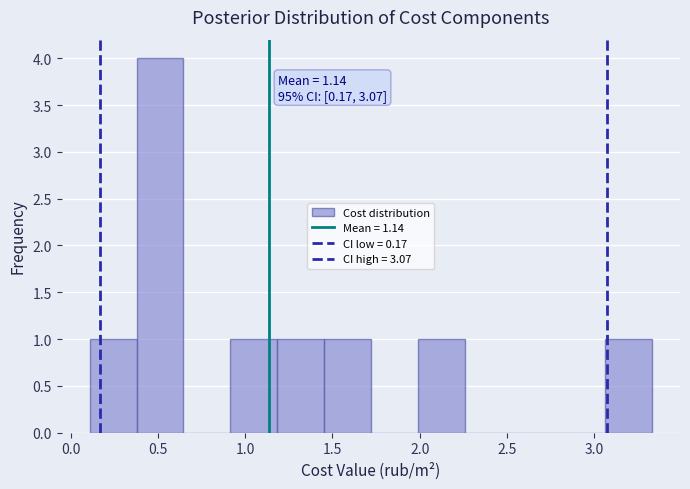

Over which range of the x-axis is the bar tallest?

0.40 to 0.65